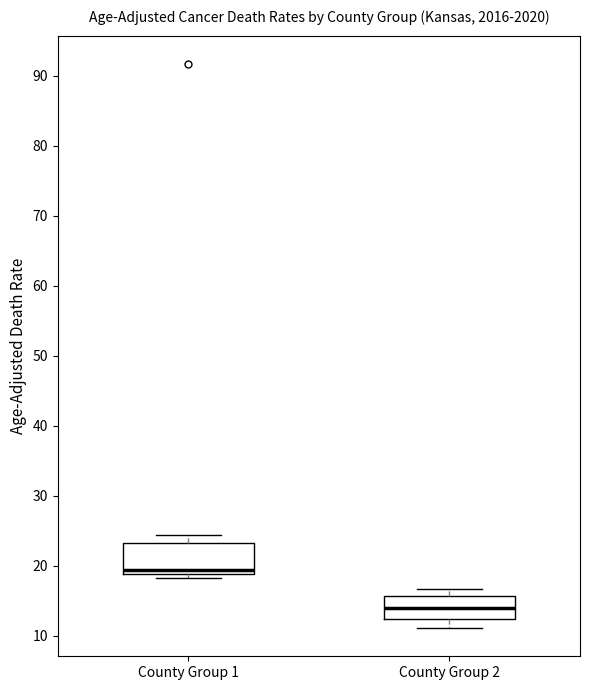

Reading left to right, transcribe this box plot: for each box, give where its median line is, the range the box spans, and where its two whiskers end, as read against the y-axis. The values are not printed on the chart, so give them approximately, as read against the axis.

County Group 1: median 19 (just above the box's lower edge), box 19 to 23, whiskers 18 to 24
County Group 2: median 14, box 12 to 16, whiskers 11 to 17